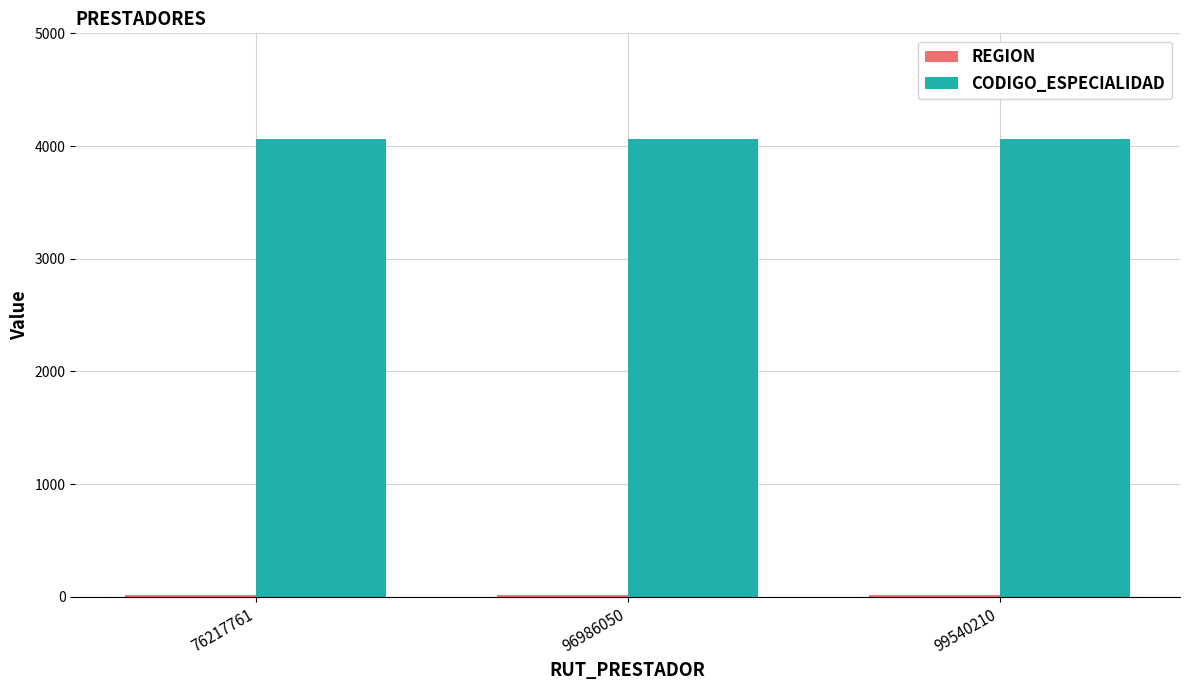

The CODIGO_ESPECIALIDAD series shows 4060 at 99540210. True or false?

True